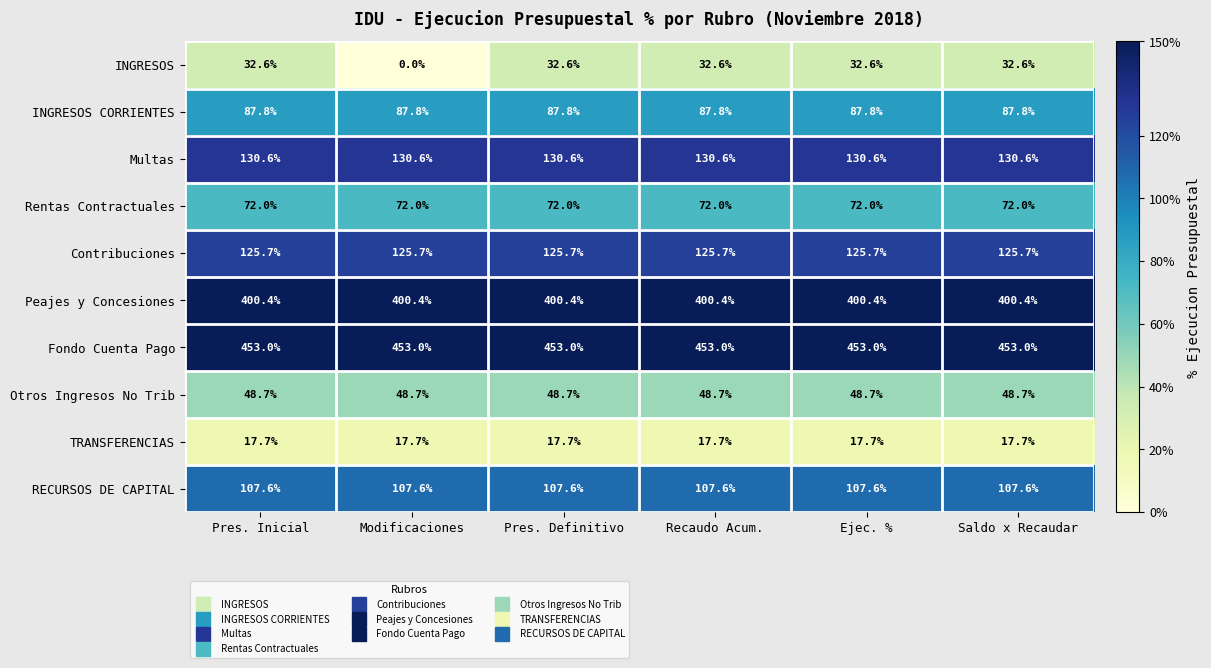

Rank the series at Ejec. % from lowest to highest value.

TRANSFERENCIAS, INGRESOS, Otros Ingresos No Trib, Rentas Contractuales, INGRESOS CORRIENTES, RECURSOS DE CAPITAL, Contribuciones, Multas, Peajes y Concesiones, Fondo Cuenta Pago